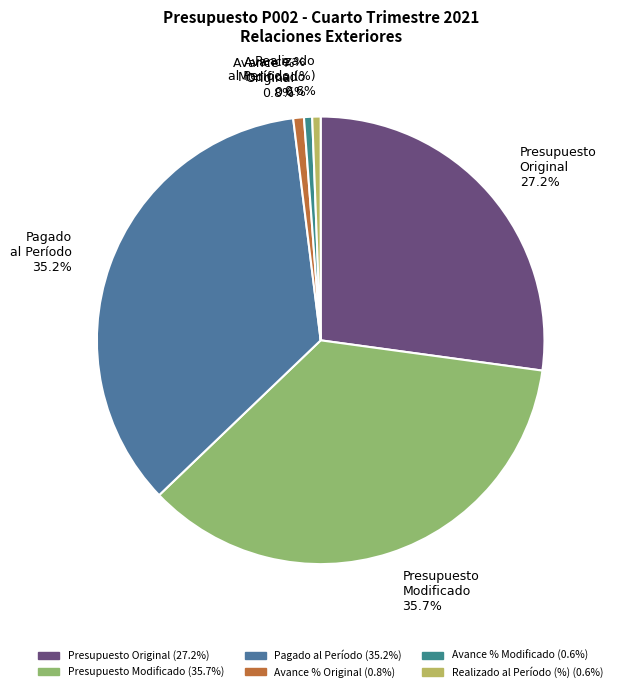

Is it true that Pagado al Período is 23% of the pie?

False